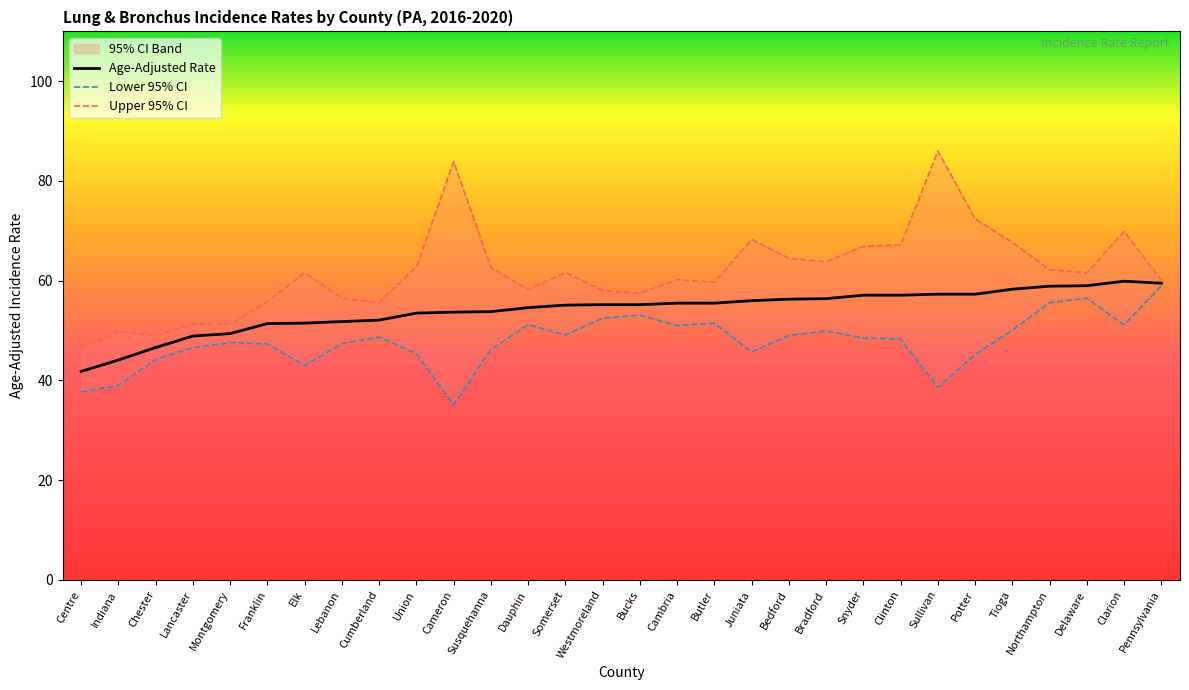

At Tioga, list the series in order from largest to smallest.

Upper 95% CI, Age-Adjusted Rate, Lower 95% CI